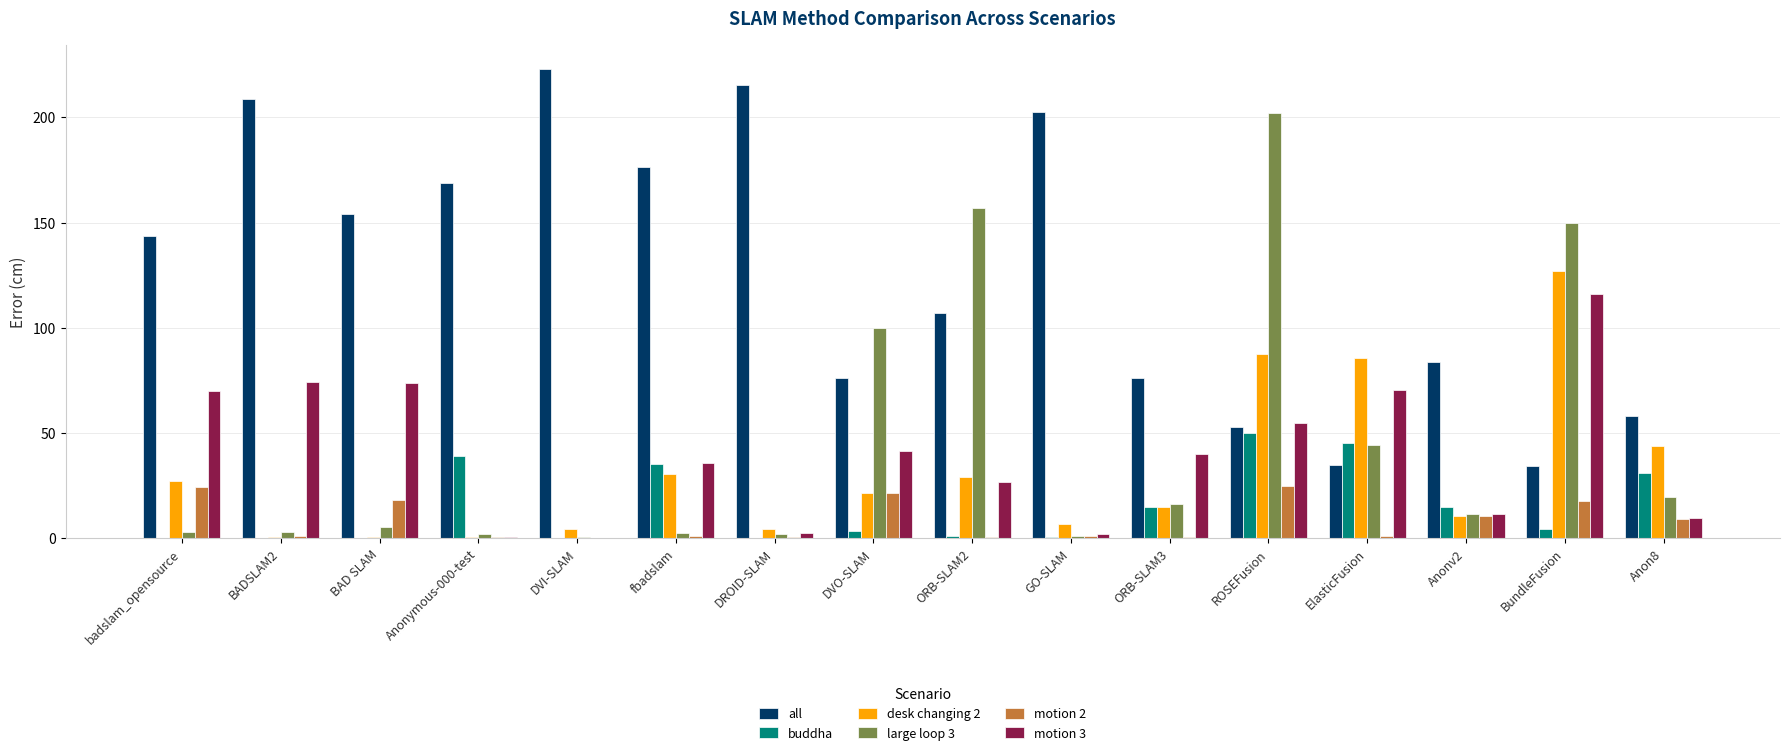

What is the maximum value for motion 2?

25.0